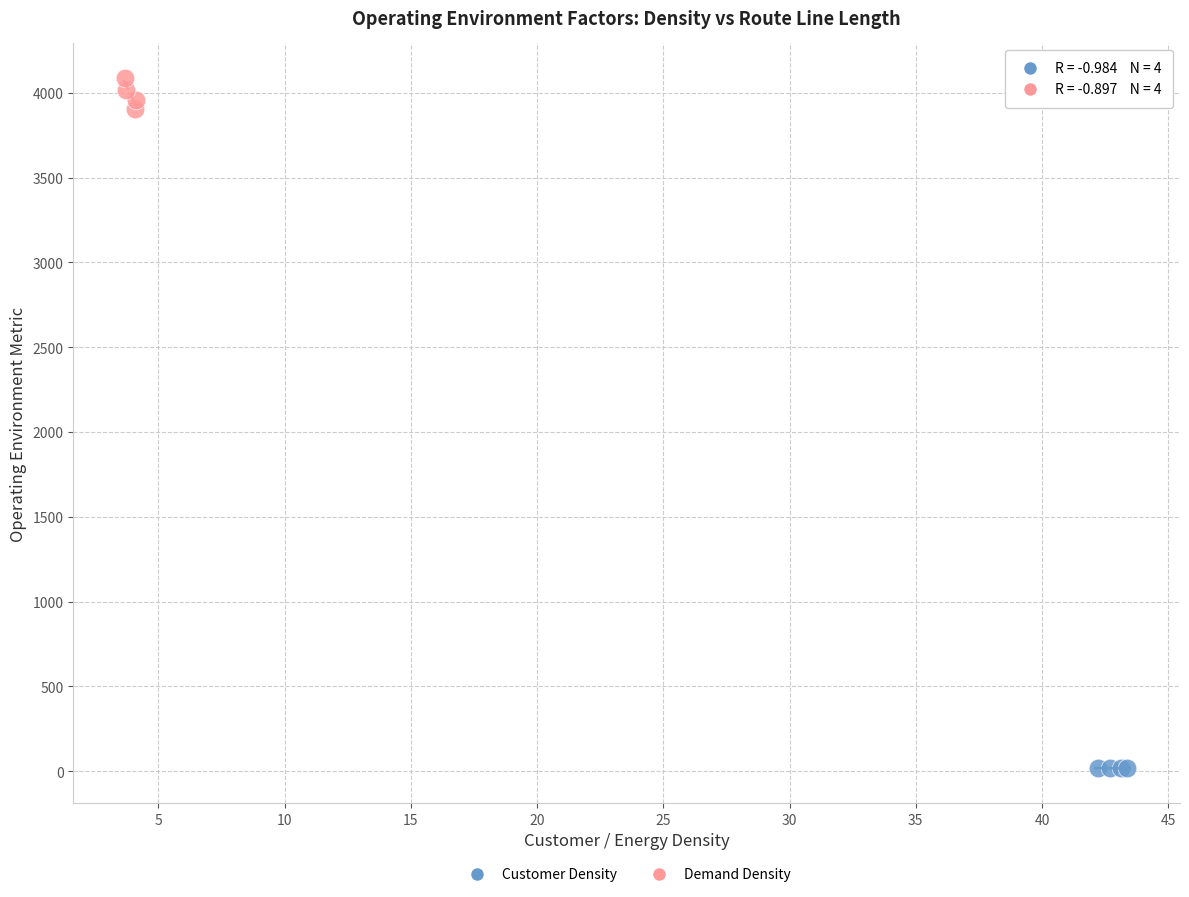

Which series contains the lowest Y value?

Customer Density